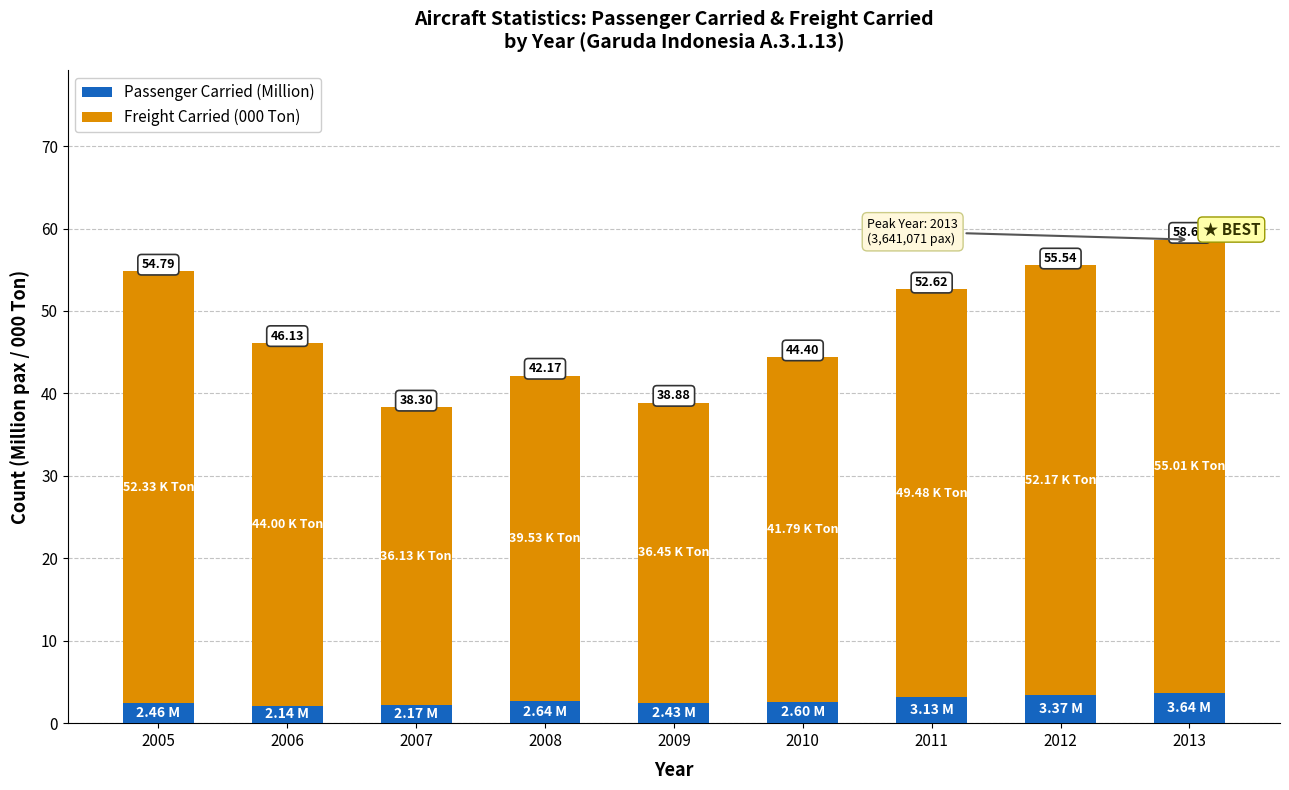

Rank the series at 2006 from lowest to highest value.

Passenger Carried (Million), Freight Carried (000 Ton)